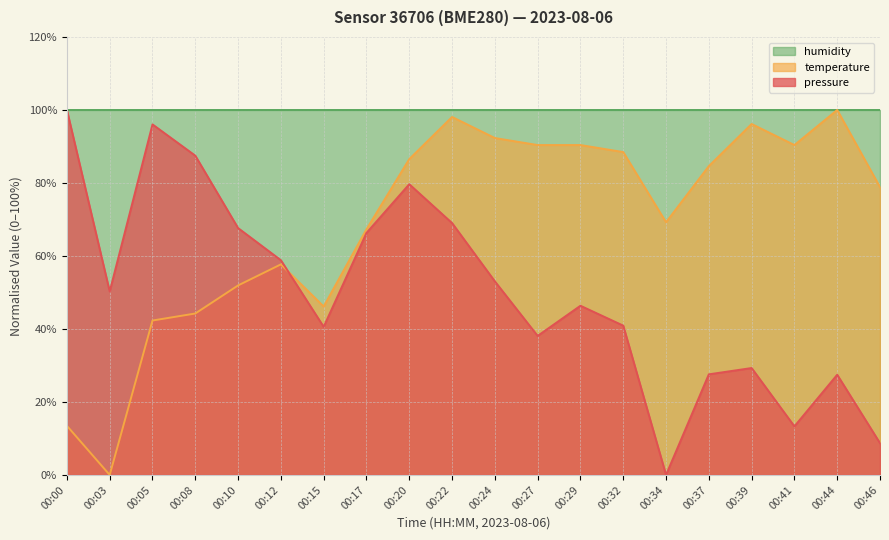

What is the difference between the second highest and minimum values in the temperature series?

98.1